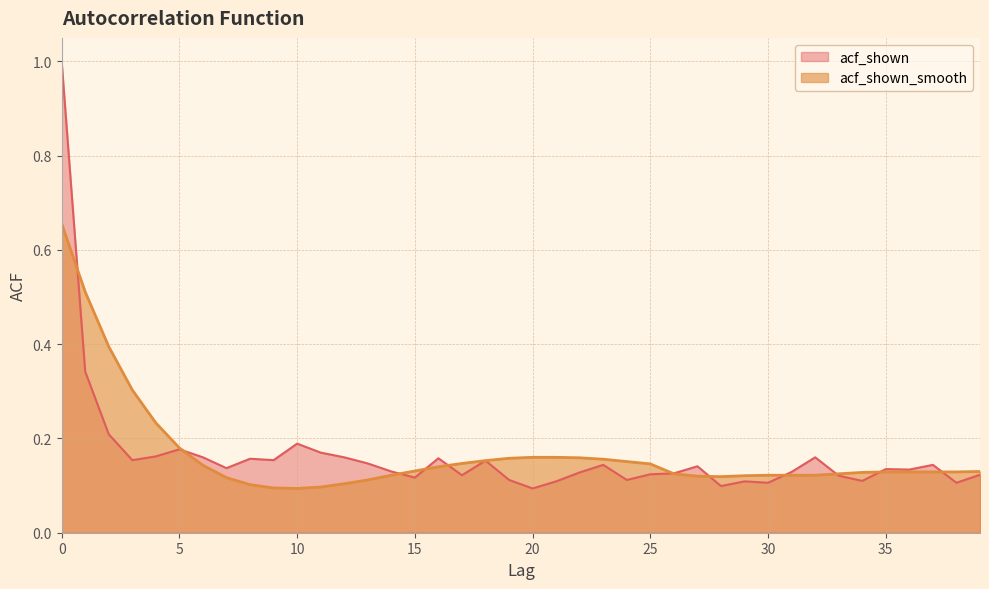

What are all the series names shown in the legend?

acf_shown, acf_shown_smooth